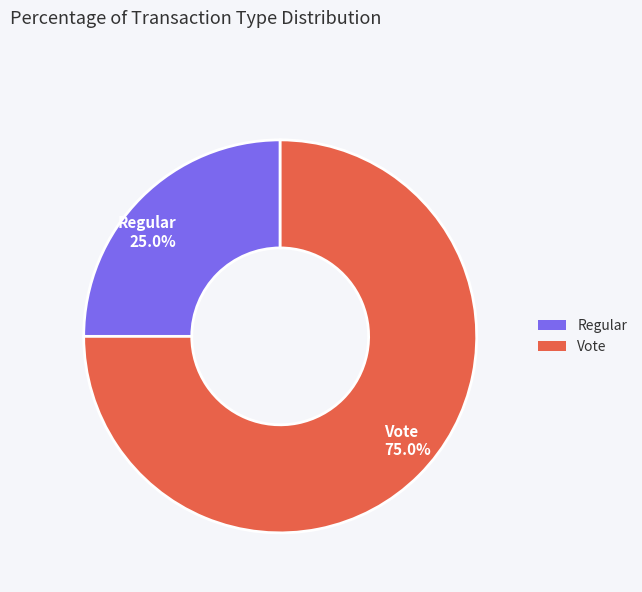

To the nearest percent, what is the average slice percentage?

50%